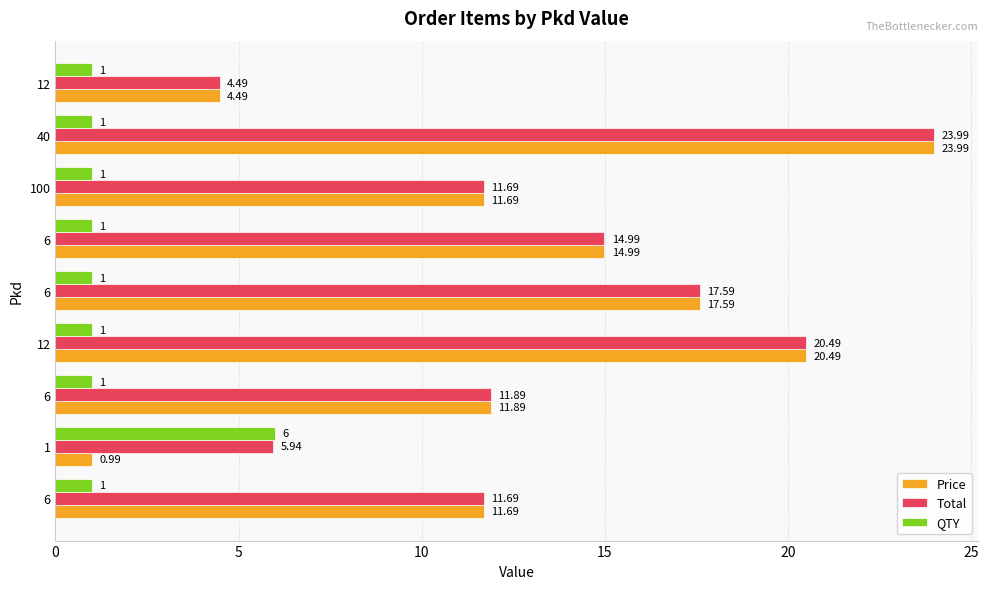

How many data points does each series have?

9